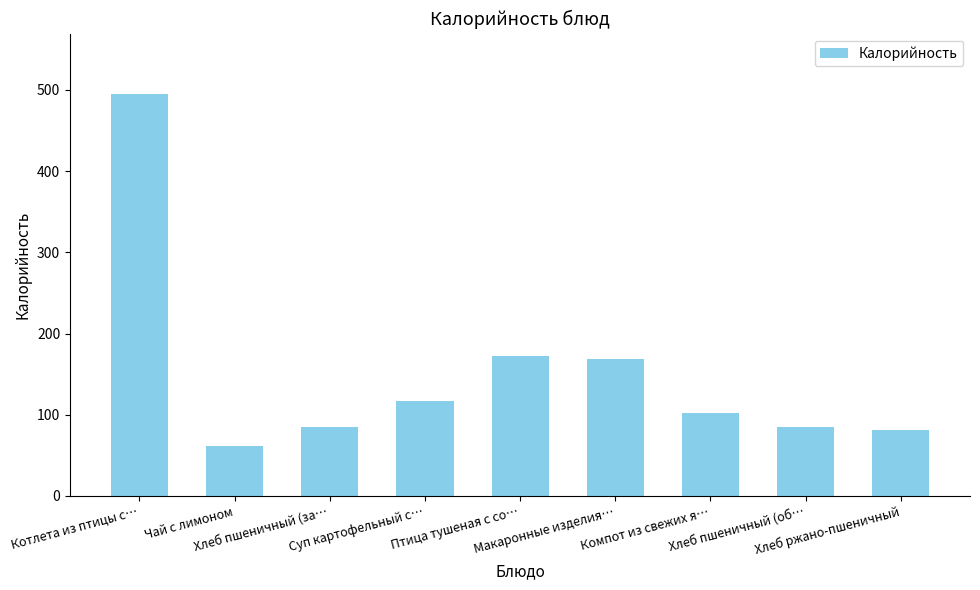

Does the chart contain stacked bars?

No